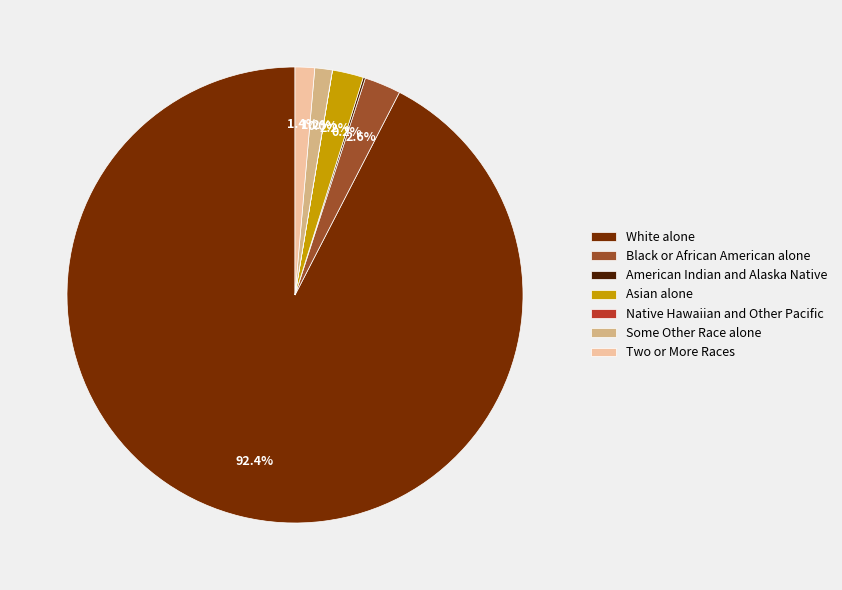

Which category accounts for the majority?

White alone